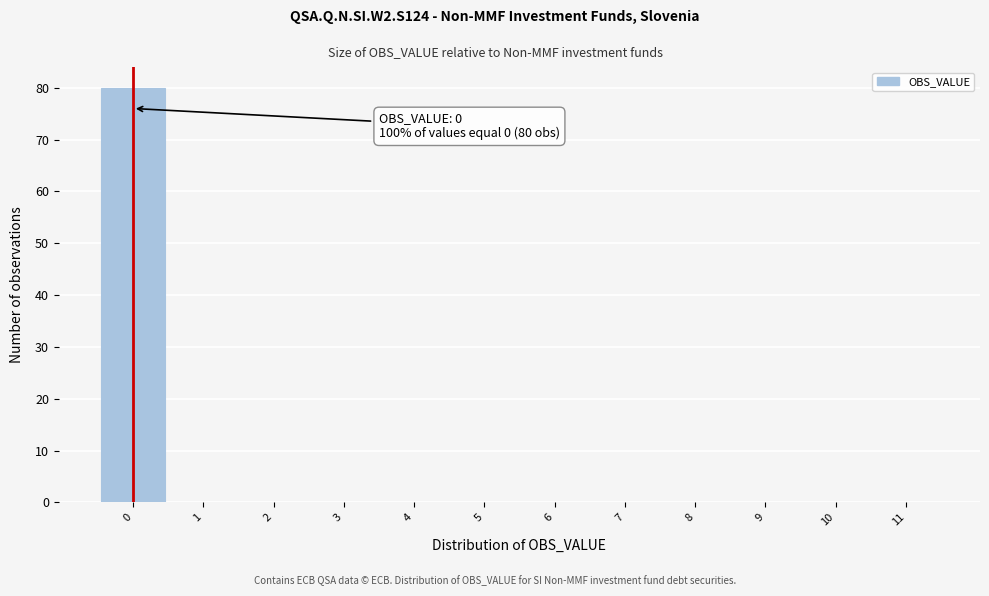

Over which range of the x-axis is the bar tallest?

-0.5 to 0.5